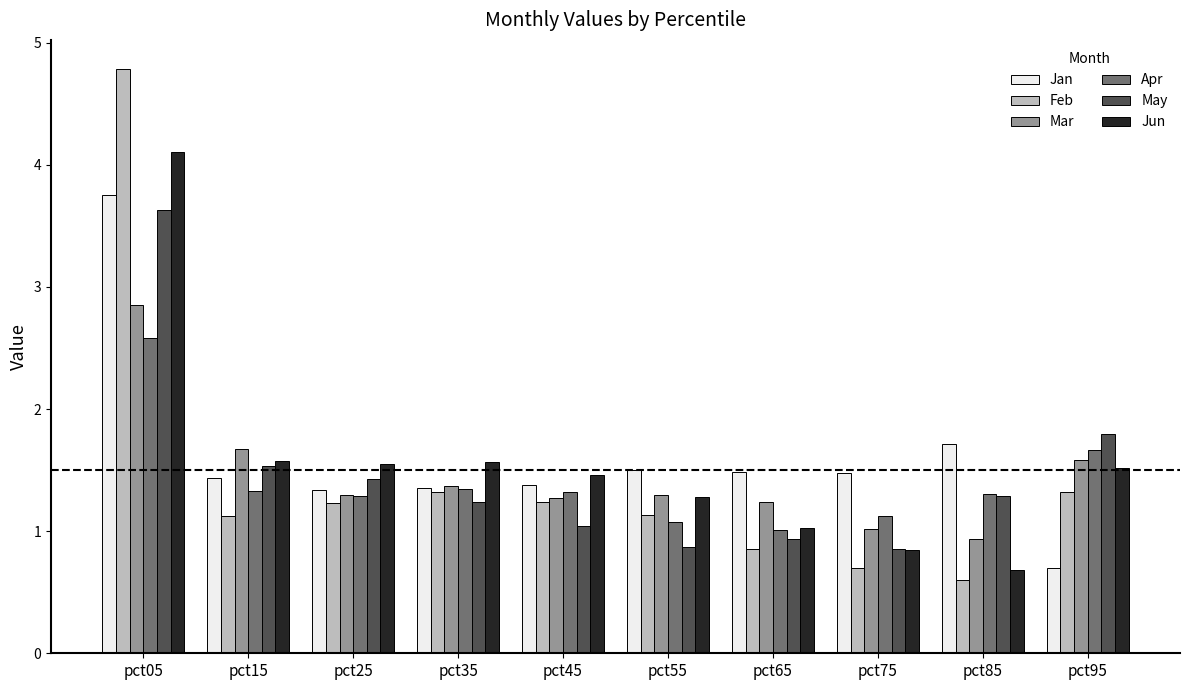

Which series has the largest range (max minus min)?

Feb